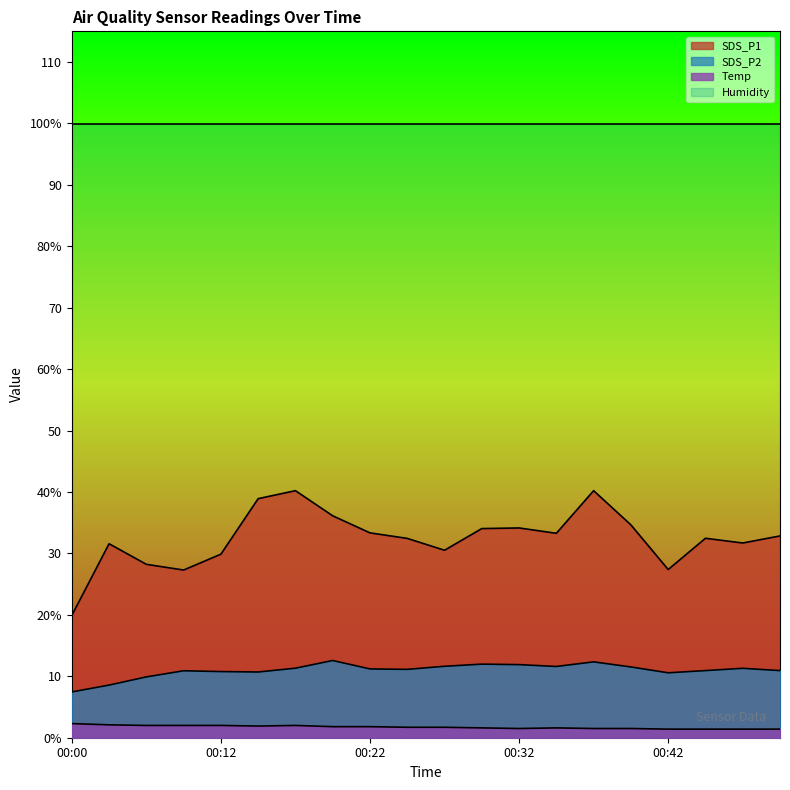

Which has a higher value, 00:25 or 00:30?

00:30